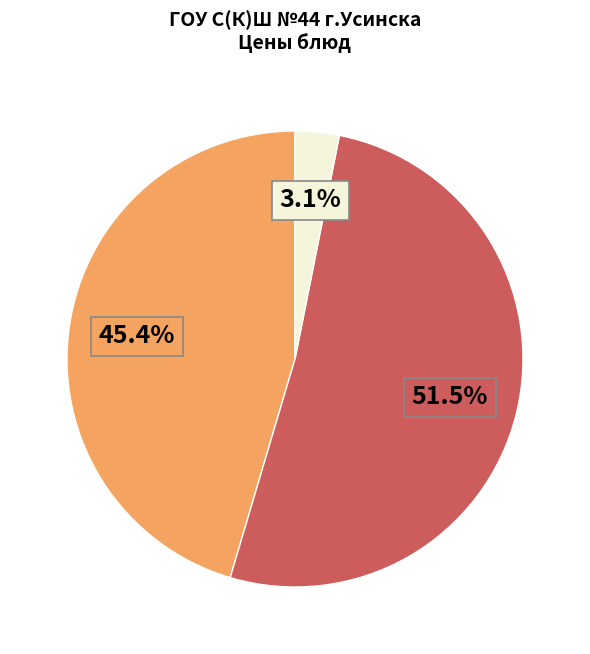

Does any single category account for the majority?

Yes